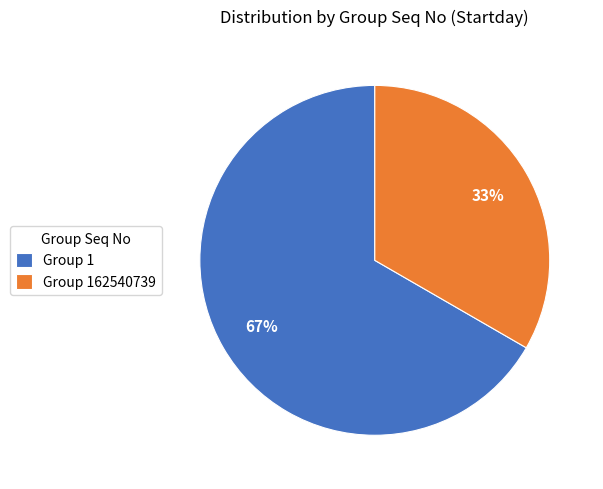

Is there any slice that represents more than half of the pie?

Yes